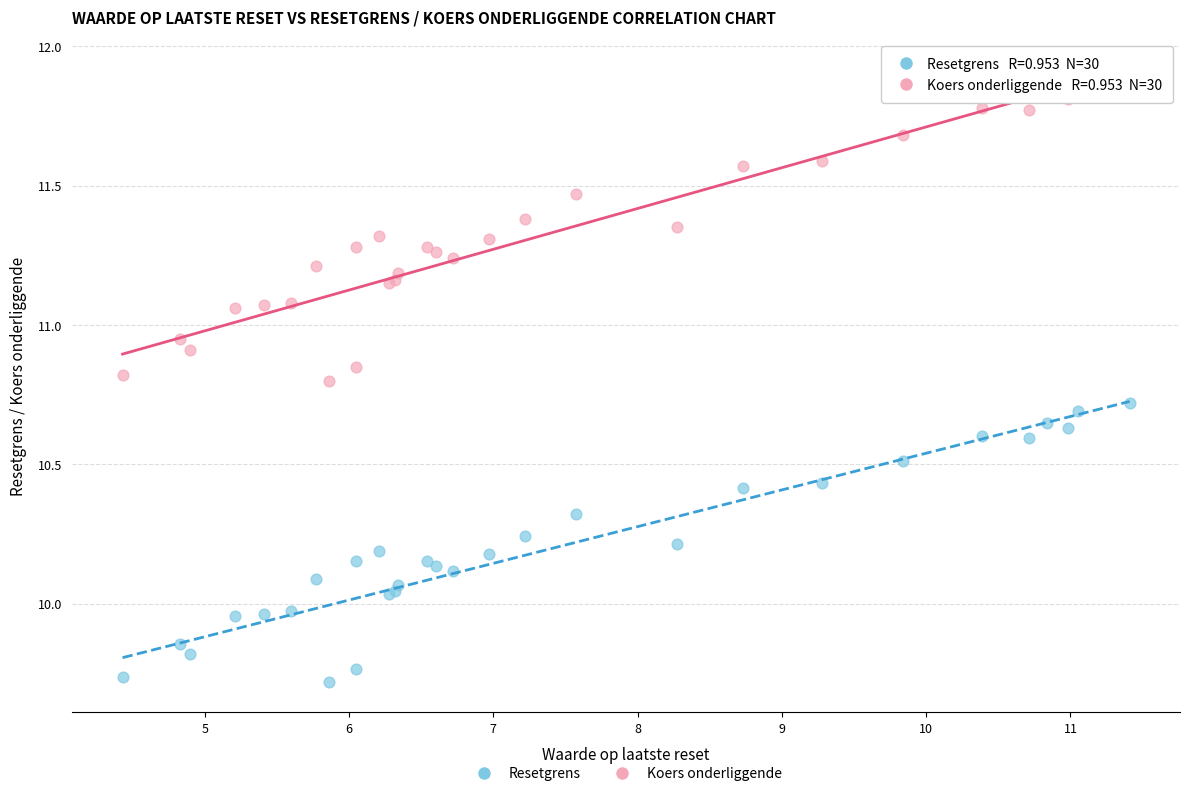

What is the X range (max minus min) for the scatter plot?

7.0